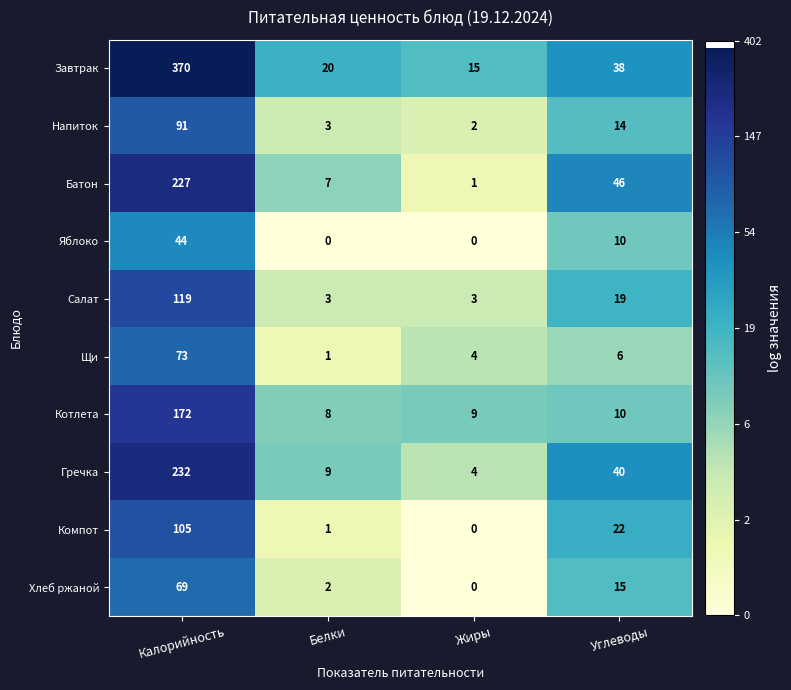

What is the difference between the second highest and second lowest values in the Салат series?

16